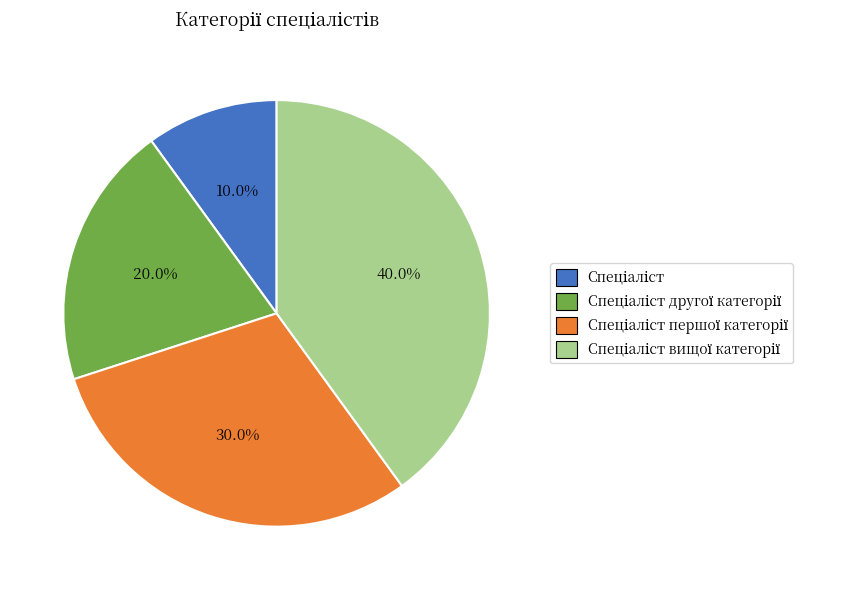

Is there a majority slice in this chart?

No